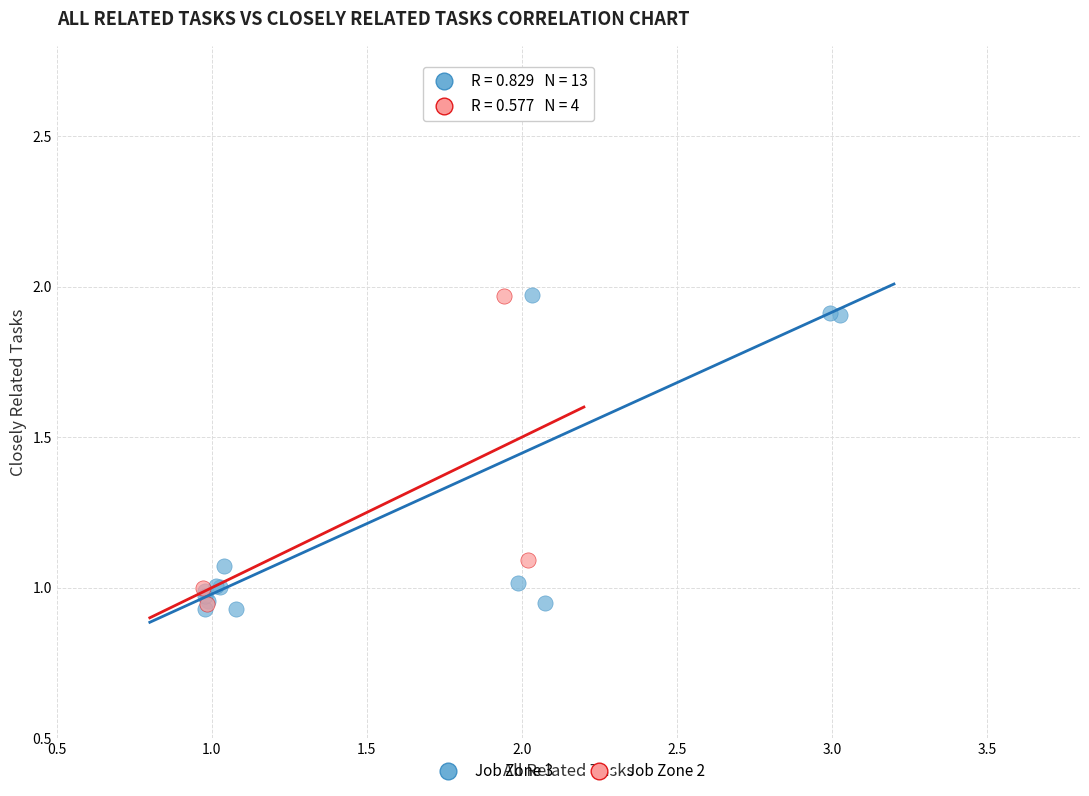

Which series has the largest Y range (max minus min)?

Job Zone 3